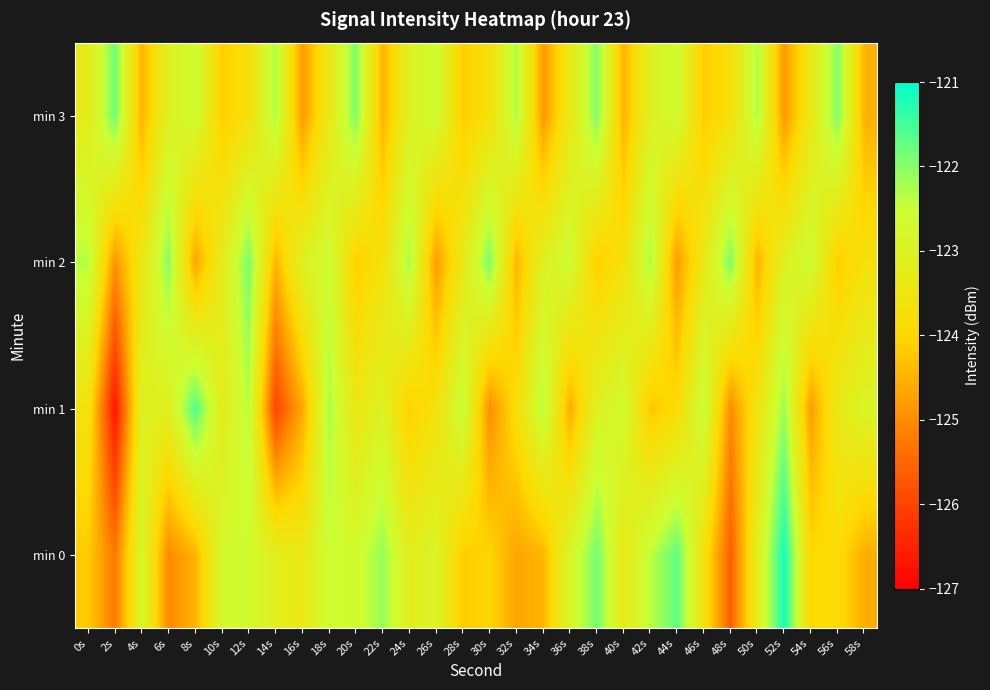

What is the spread (max minus min) of values at 40s?

1.8